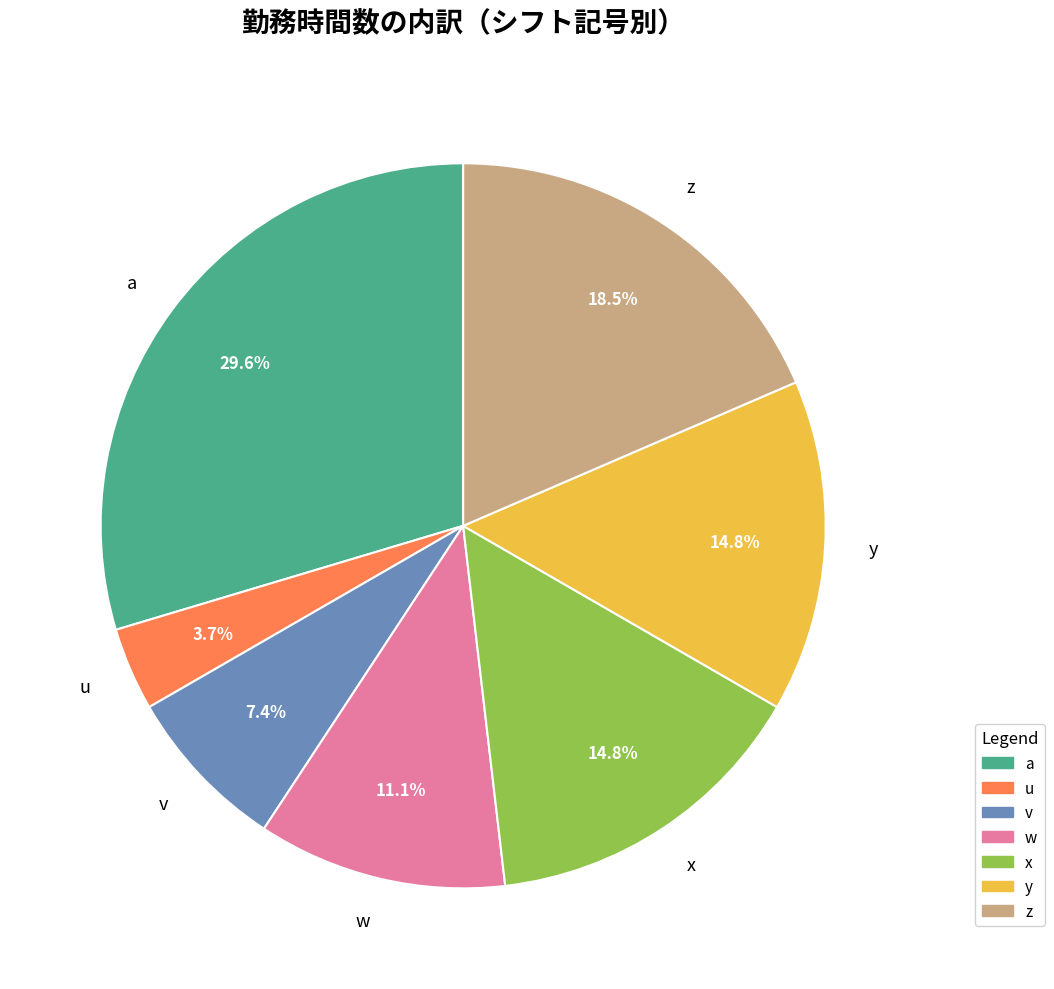

Does y account for over 50% of the chart?

No